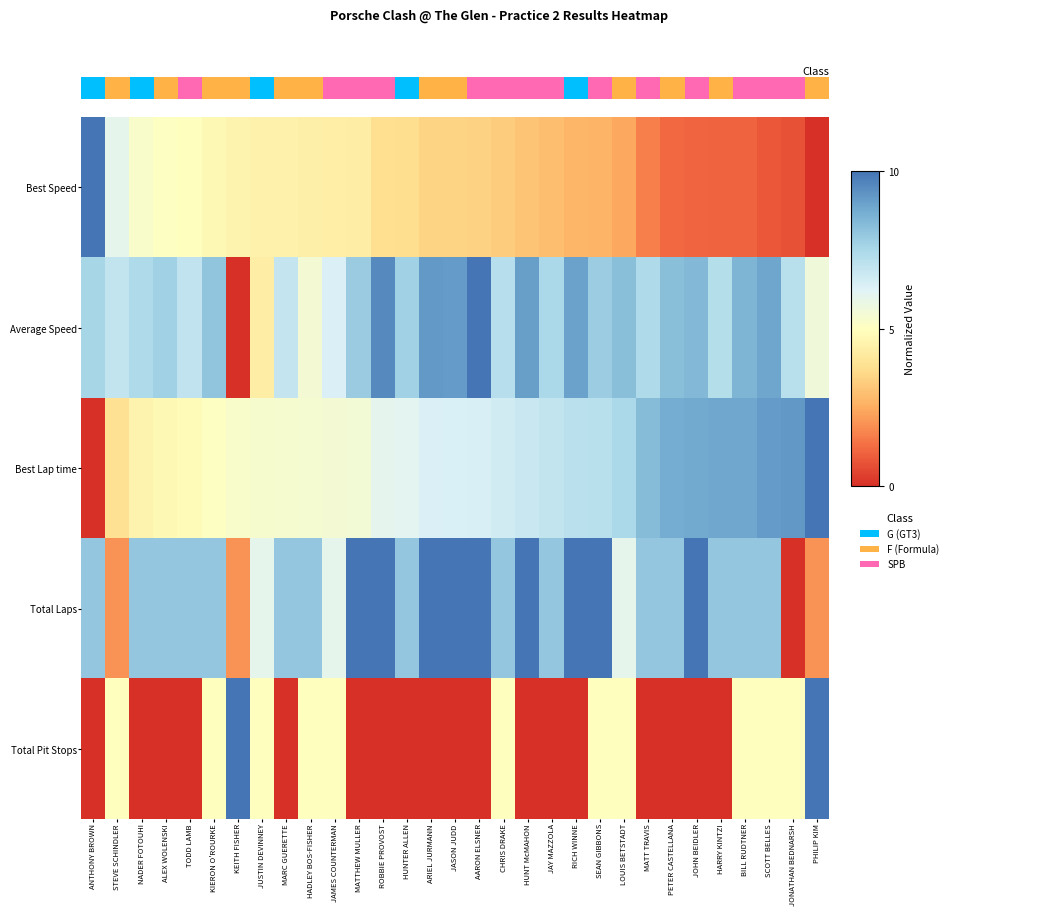

What is the spread (max minus min) of values at JONATHAN BEDNARSH?

9.2